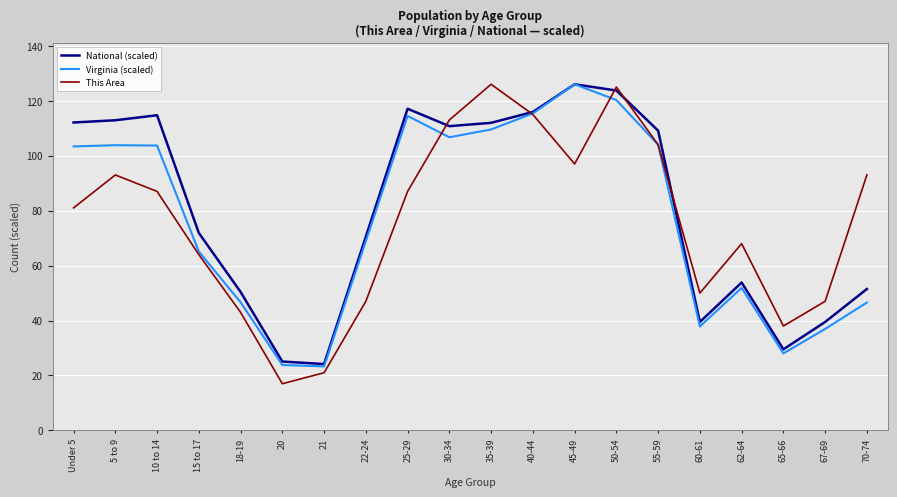

Between 50-54 and 62-64, which series saw the biggest shift?

National (scaled)